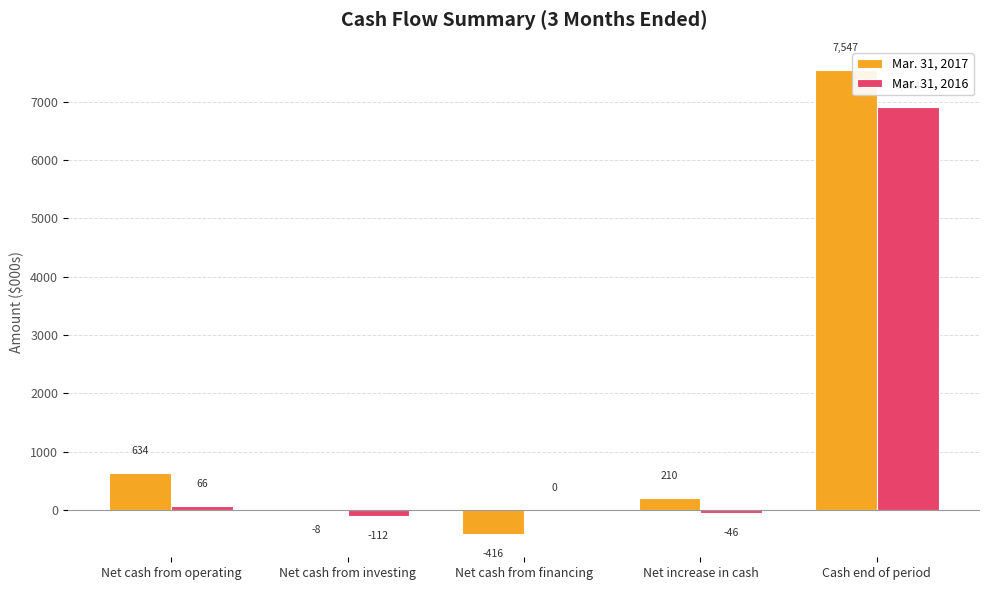

How many categories are shown in the chart?

5